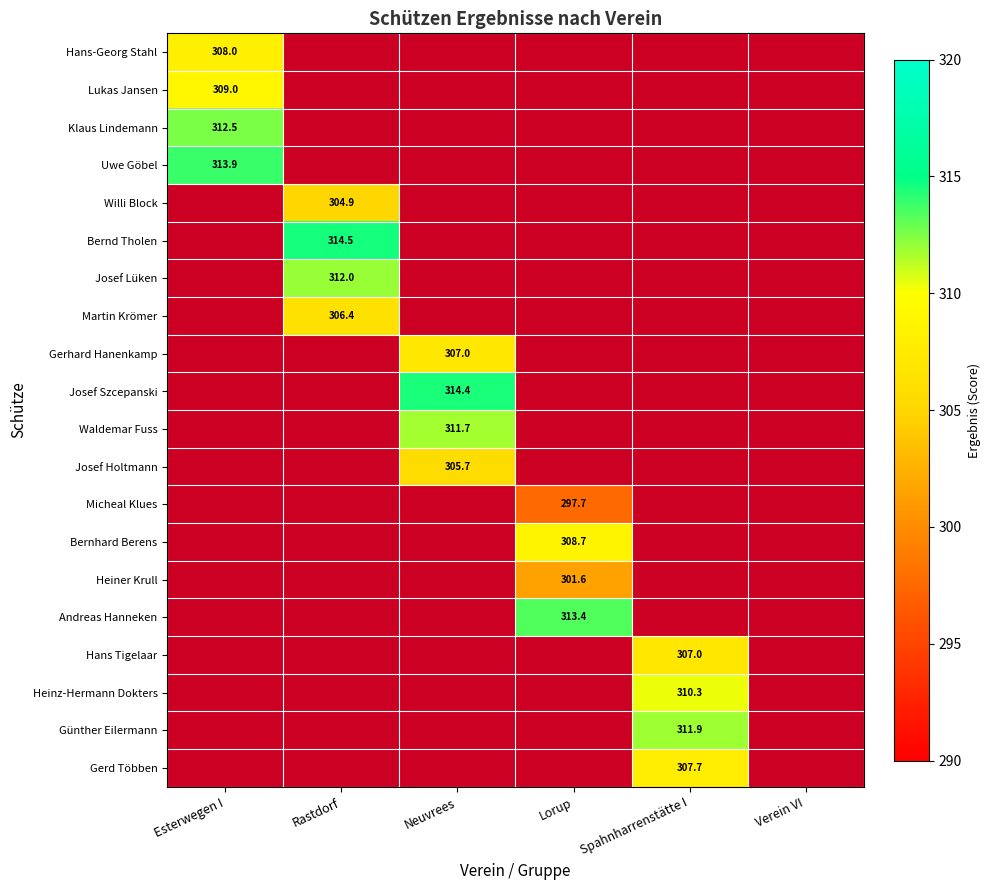

The Heiner Krull series shows 118.7 at Lorup. True or false?

False